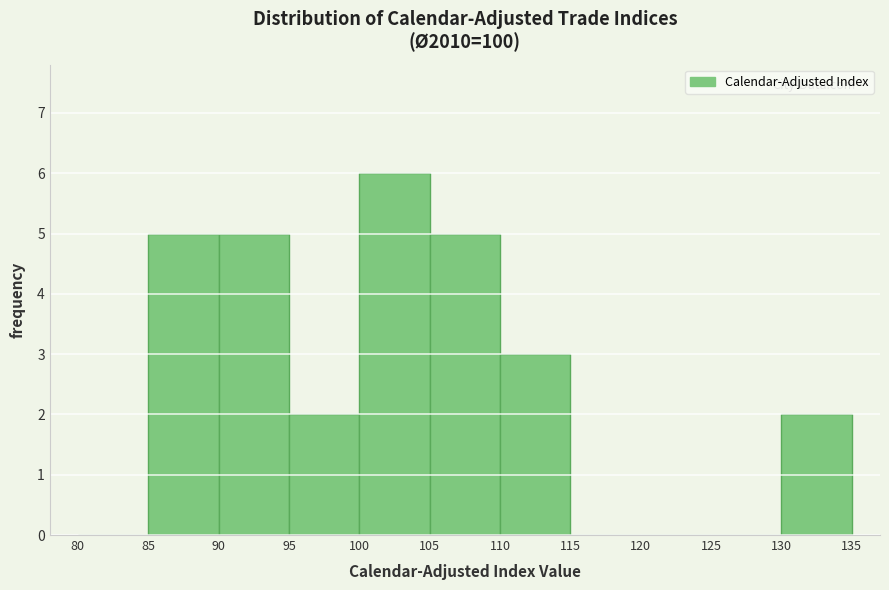

Reading left to right, transcribe this chart: for each bar, give the range it covers on the x-axis and its height. The values are not printed on the chart, so give them approximately, as read against the axis.

80 to 85: 0
85 to 90: 5
90 to 95: 5
95 to 100: 2
100 to 105: 6
105 to 110: 5
110 to 115: 3
115 to 120: 0
120 to 125: 0
125 to 130: 0
130 to 135: 2